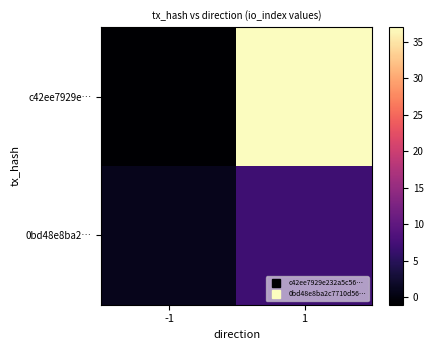

At -1, list the series in order from largest to smallest.

0bd48e8ba2…, c42ee7929e…